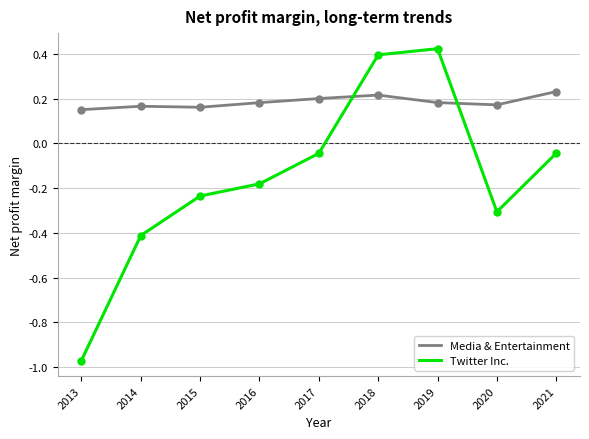

True or false: Media & Entertainment and Twitter Inc. cross at least once.

True